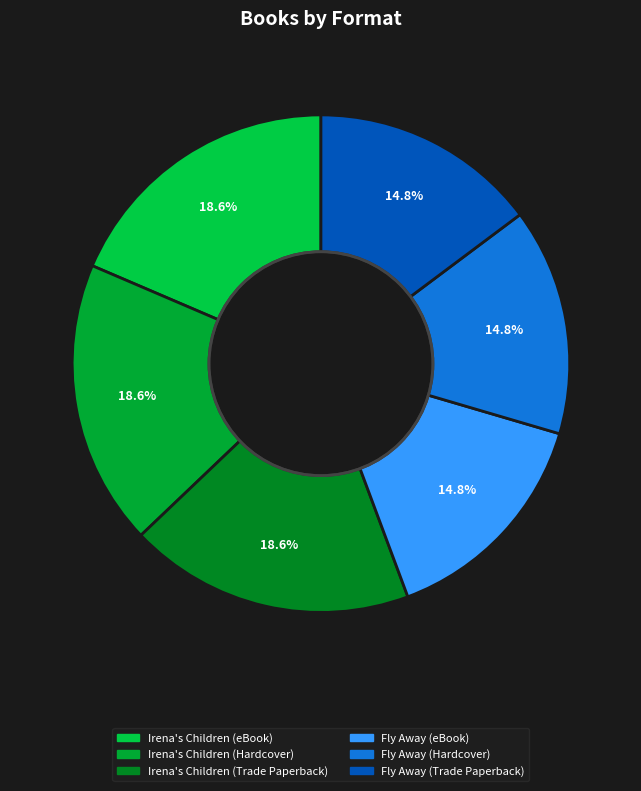

Is it true that Irena's Children (eBook) is 19% of the pie?

True